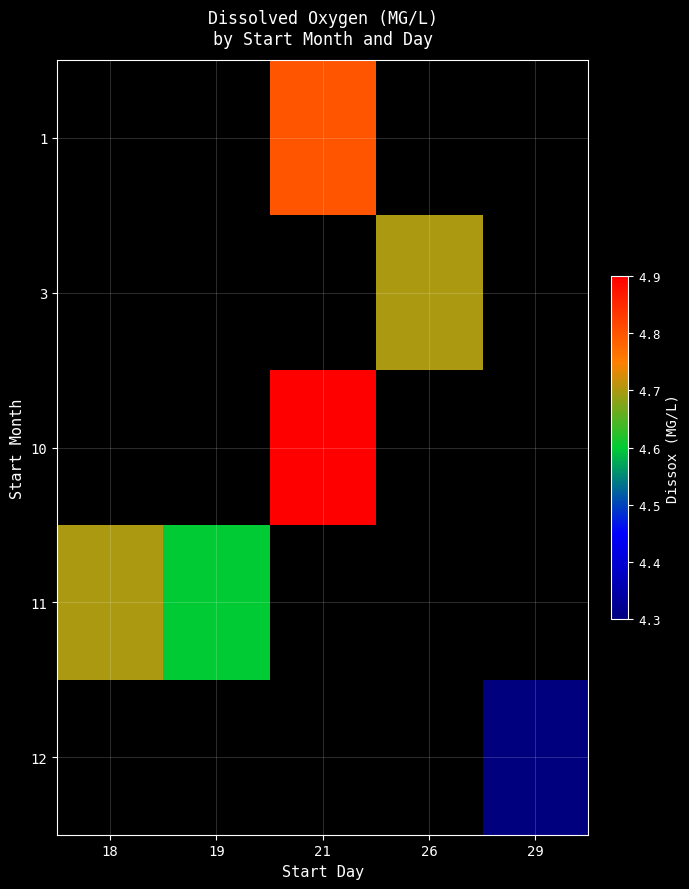

Which label corresponds to the smallest value in the chart?

29